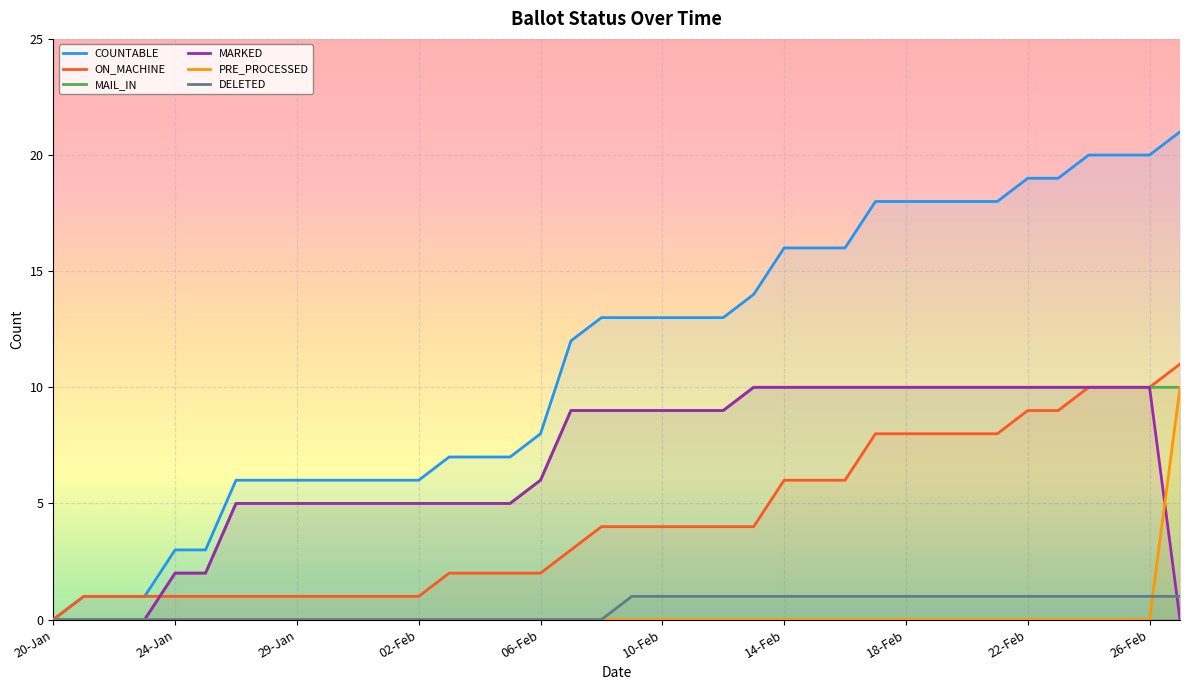

What is the maximum value shown in the chart?

21